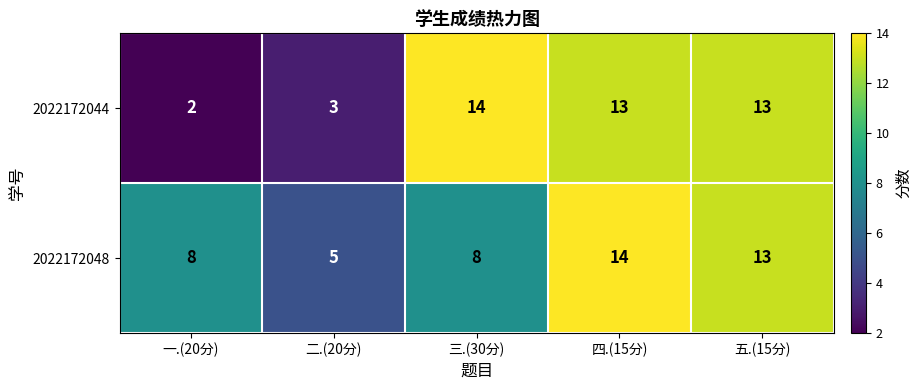

Which series has the largest total across all categories?

2022172048